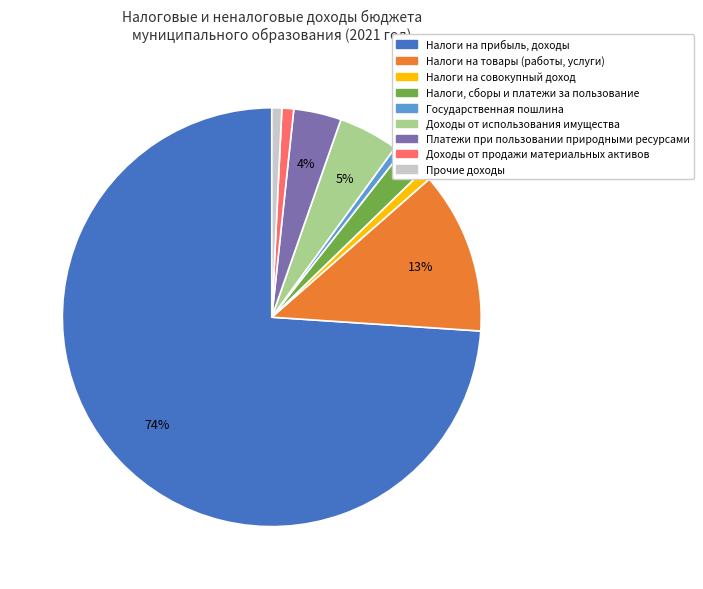

The Платежи при пользовании природными ресурсами slice represents 4% of the pie. True or false?

True